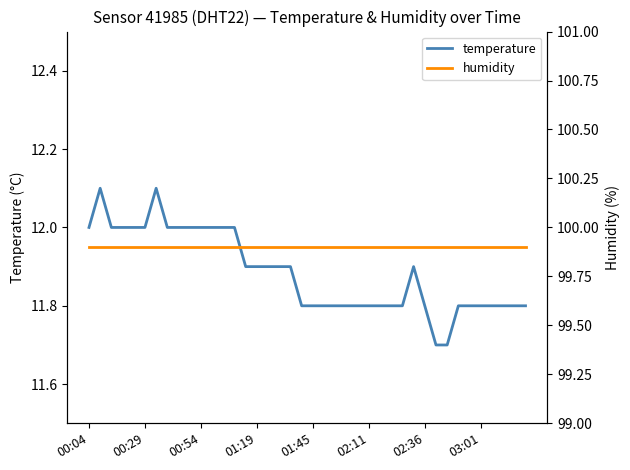

What is the lowest value of the humidity series?

99.9